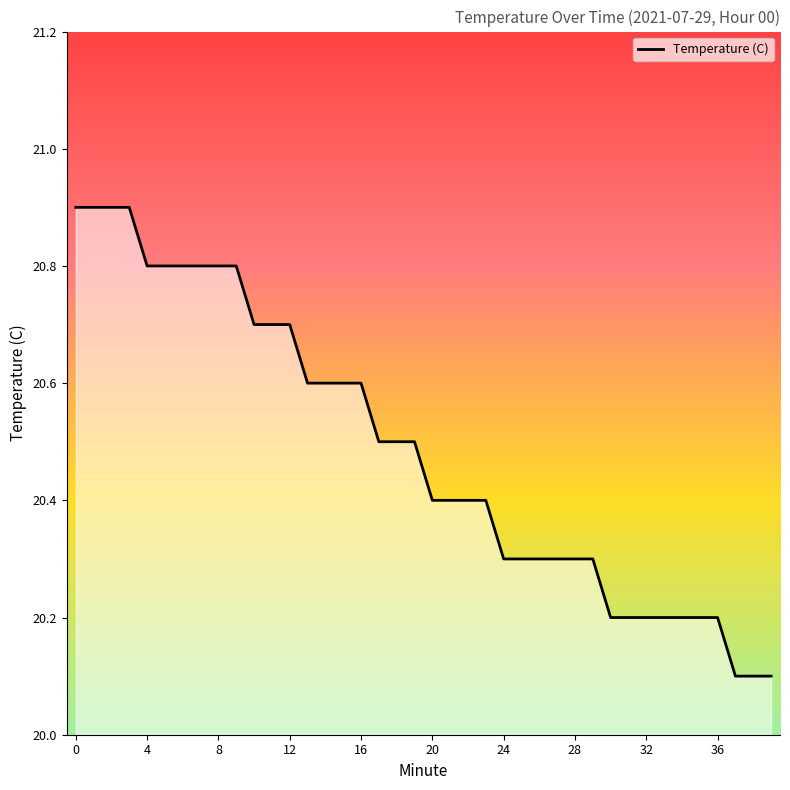

What is the greatest value displayed?

20.9